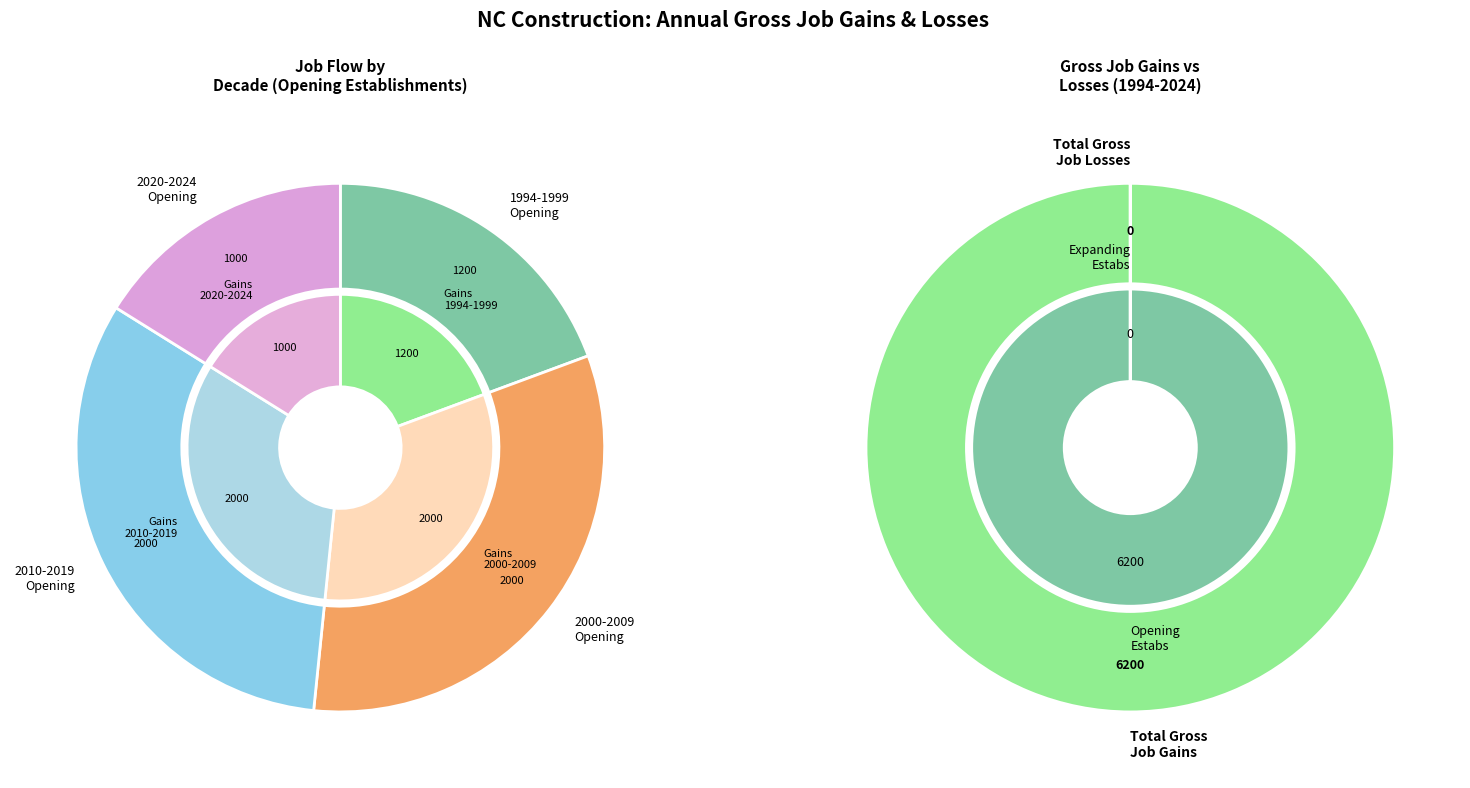

To the nearest percent, what is the average slice percentage?

10%